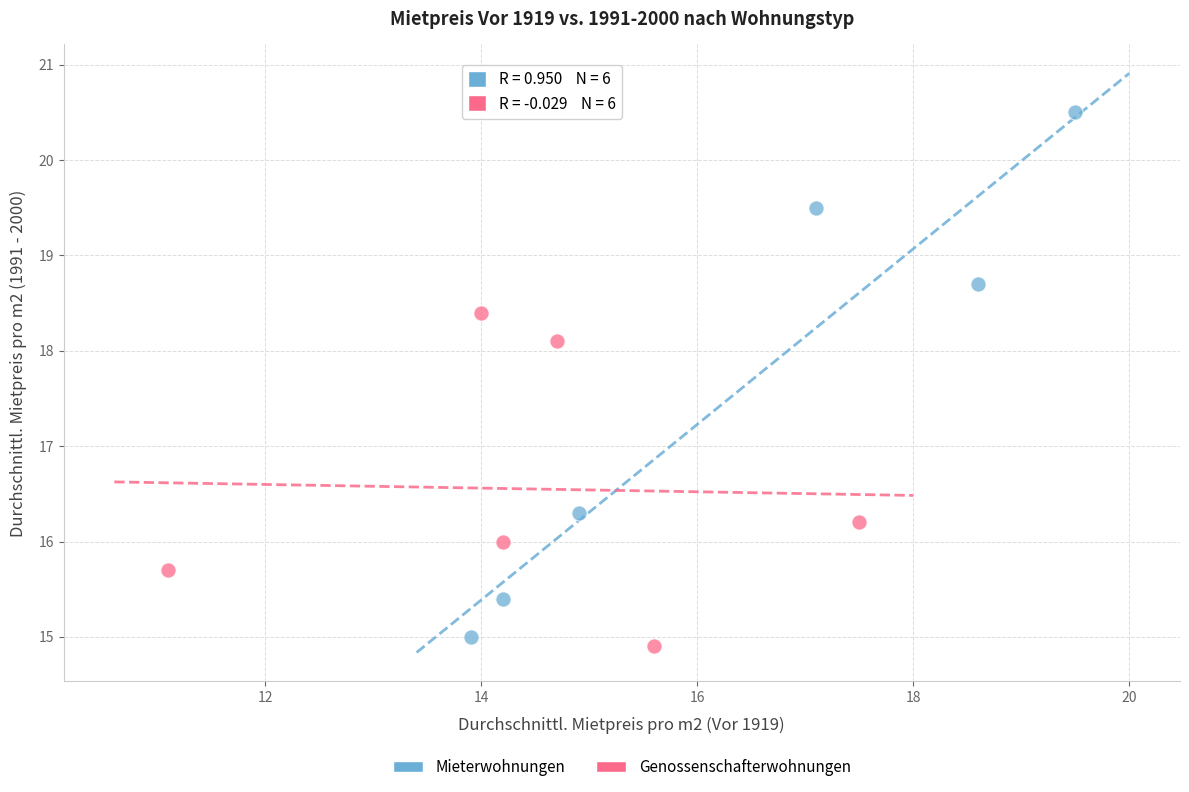

Which series has the largest Y range (max minus min)?

Mieterwohnungen